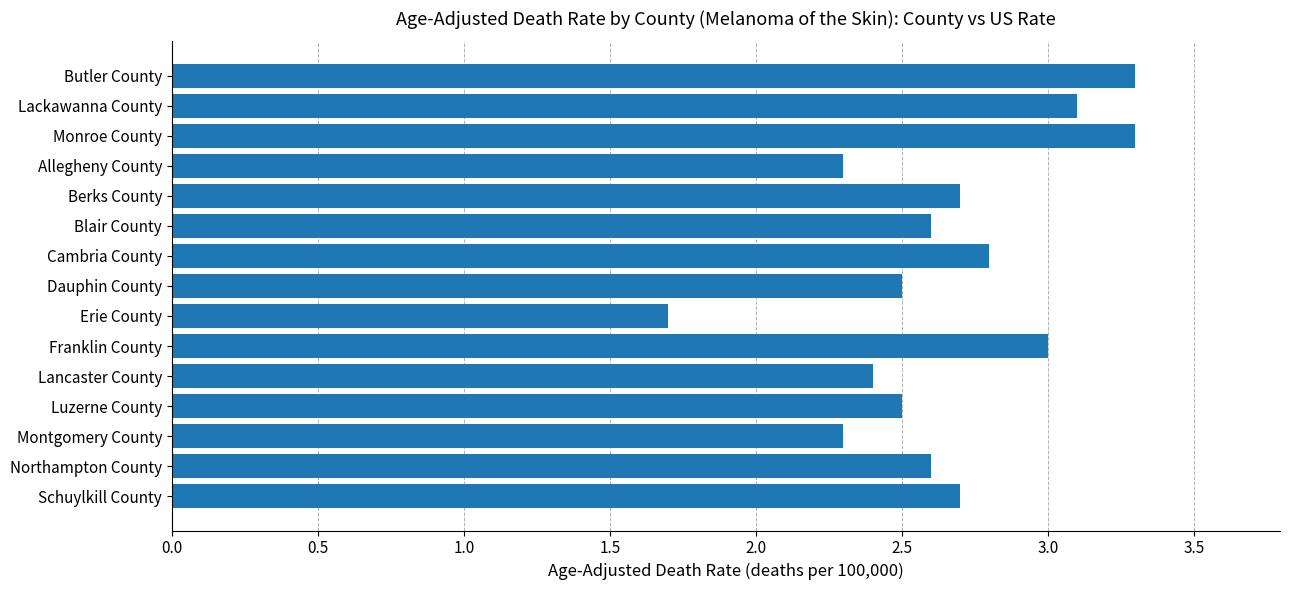

What is the value of the 8th bar from the top?

2.5